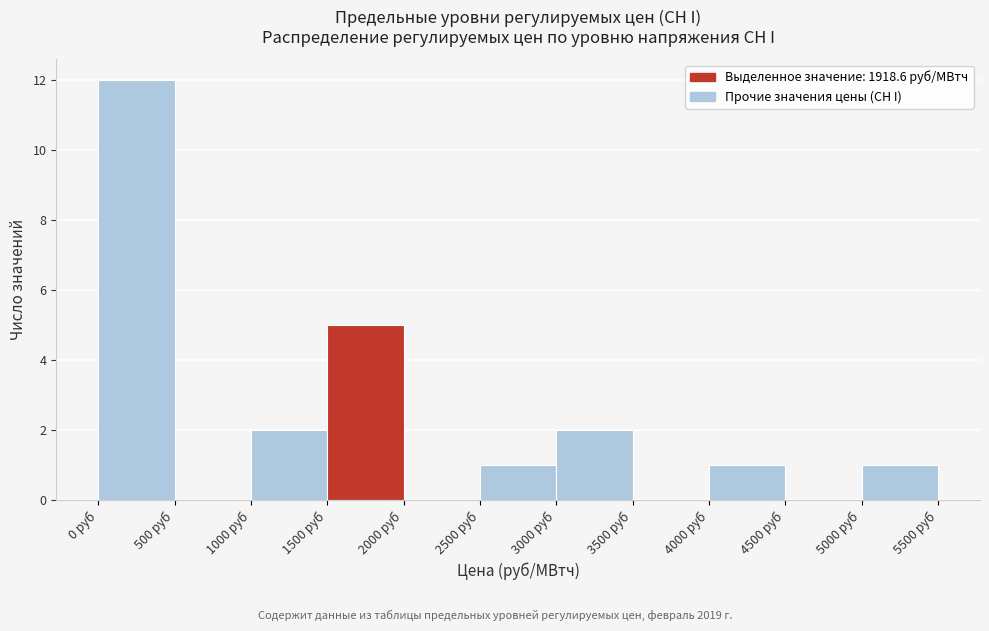

Reading left to right, list every bar in this chart as the range it spans on the x-axis followed by its height. The values are not printed on the chart, so give them approximately, as read against the axis.

0 to 500: 12
500 to 1000: 0
1000 to 1500: 2
1500 to 2000: 5
2000 to 2500: 0
2500 to 3000: 1
3000 to 3500: 2
3500 to 4000: 0
4000 to 4500: 1
4500 to 5000: 0
5000 to 5500: 1